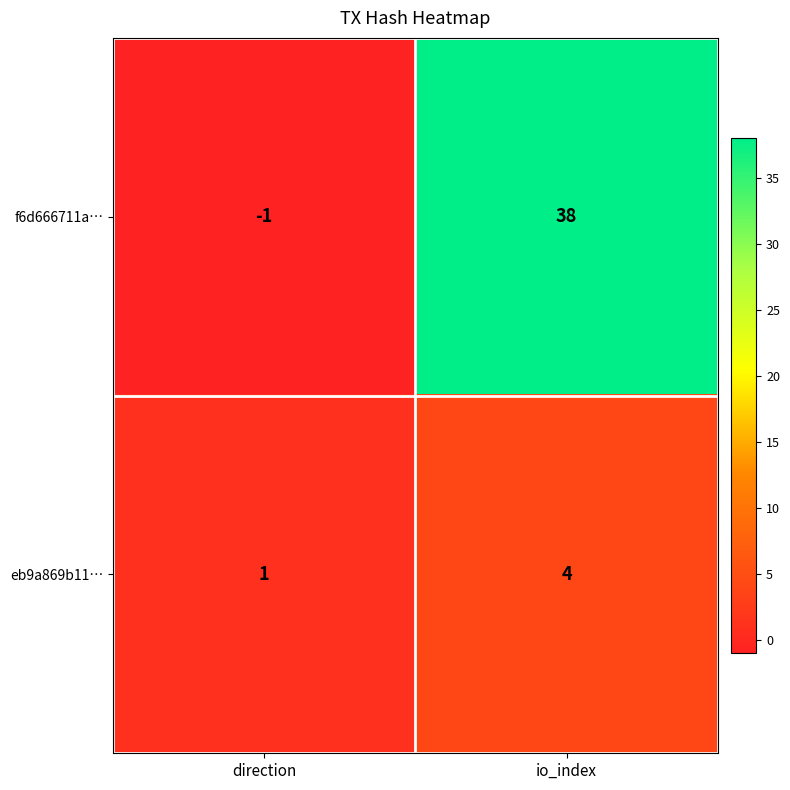

At which category is the sum across all series the highest?

io_index